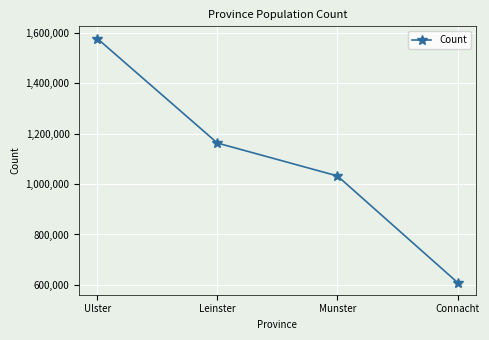

What position from the left is Munster?

3